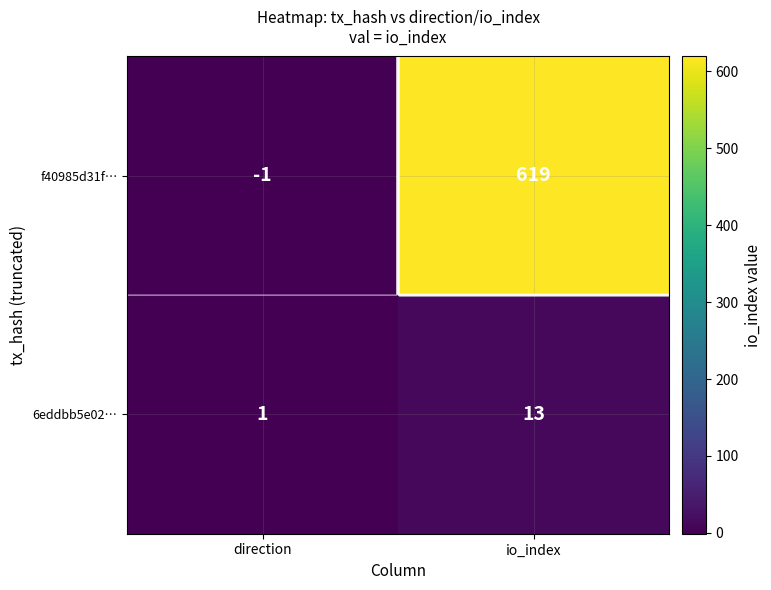

What is the sum of all 6eddbb5e02… values?

14